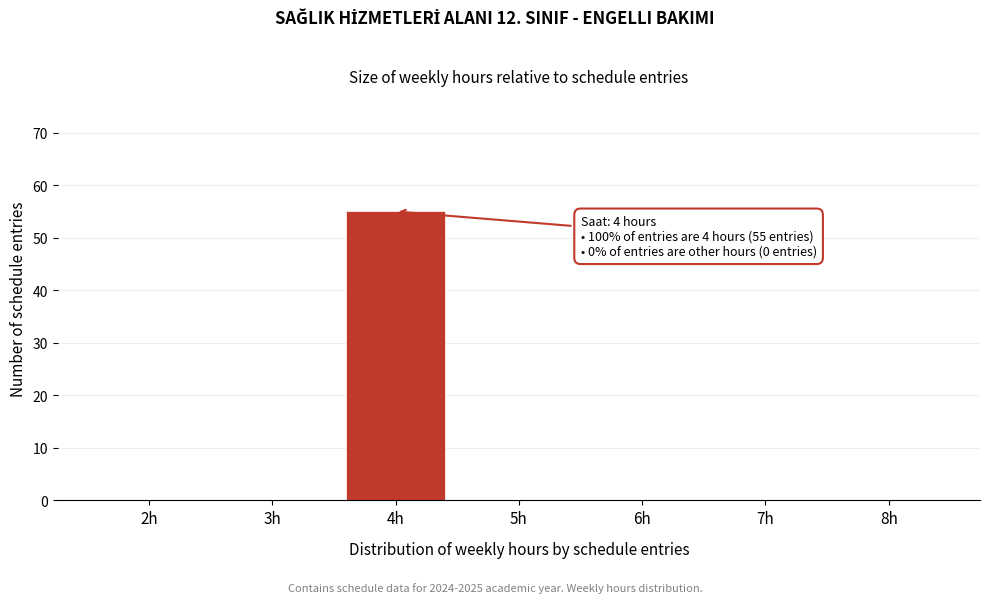

Reading left to right, extract all data points from this chart.

2h=0	3h=0	4h=55	5h=0	6h=0	7h=0	8h=0